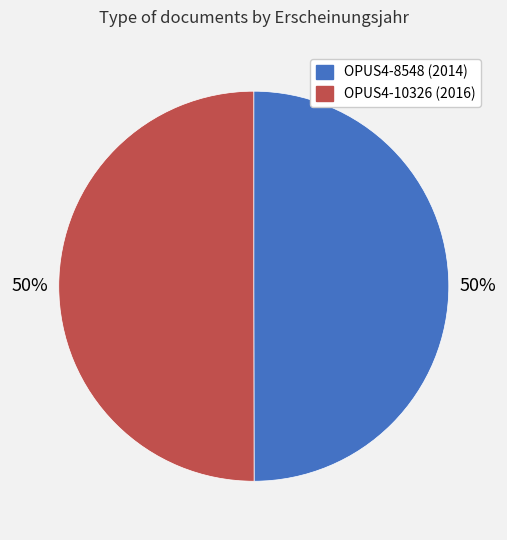

Is it true that OPUS4-10326 is 42% of the pie?

False